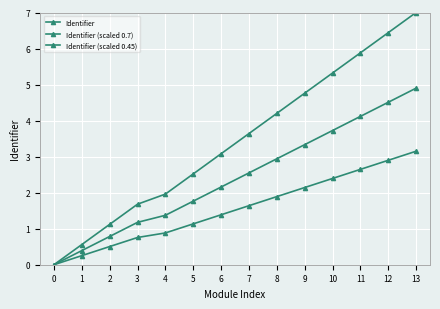

What is the average value of the Identifier series?

3.4